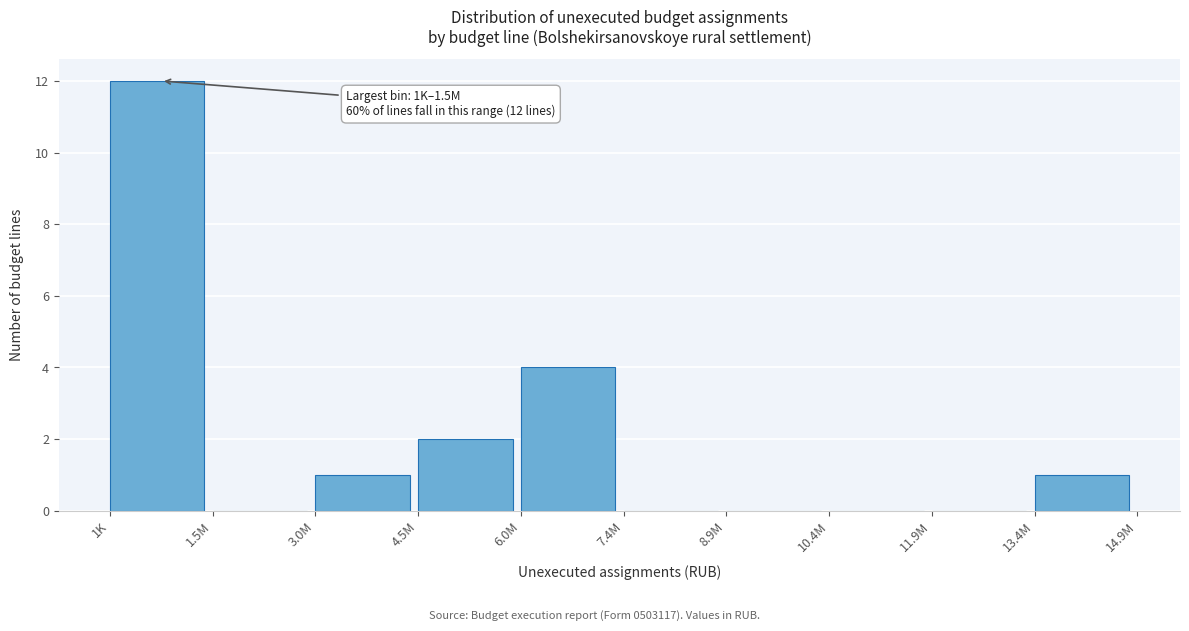

Reading left to right, what are all the values shown in this chart?

1K=12	1.5M=0	3.0M=1	4.5M=2	6.0M=4	7.4M=0	8.9M=0	10.4M=0	11.9M=0	13.4M=1